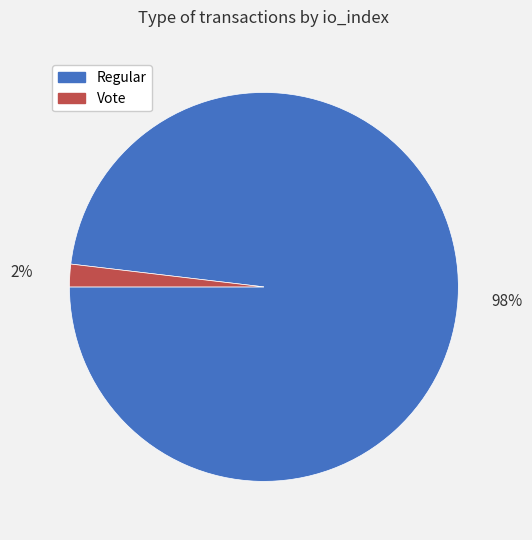

Does any single category account for the majority?

Yes